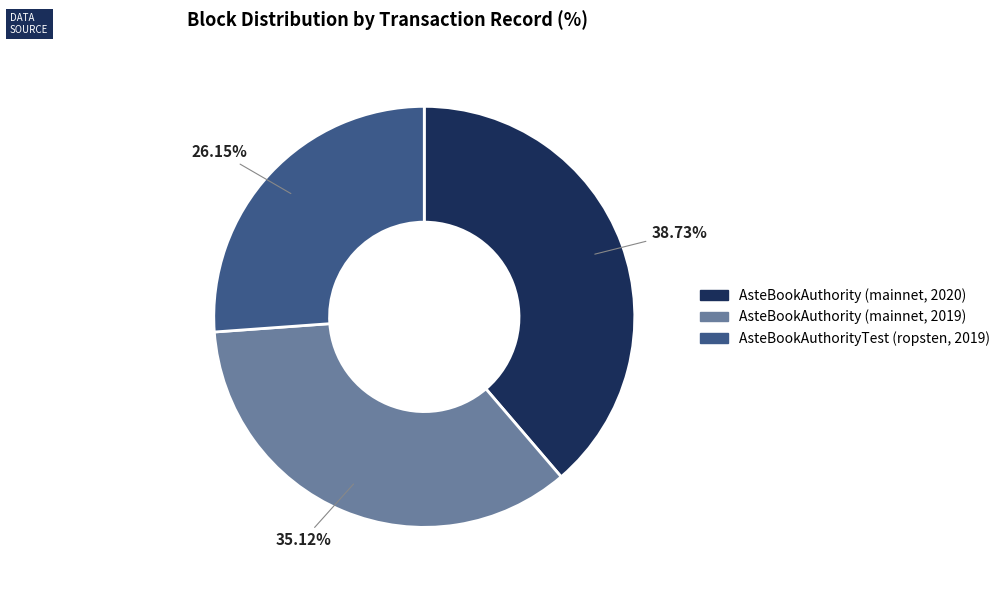

Combined, do AsteBookAuthority (mainnet, 2020) and AsteBookAuthorityTest (ropsten, 2019) account for over 50%?

Yes